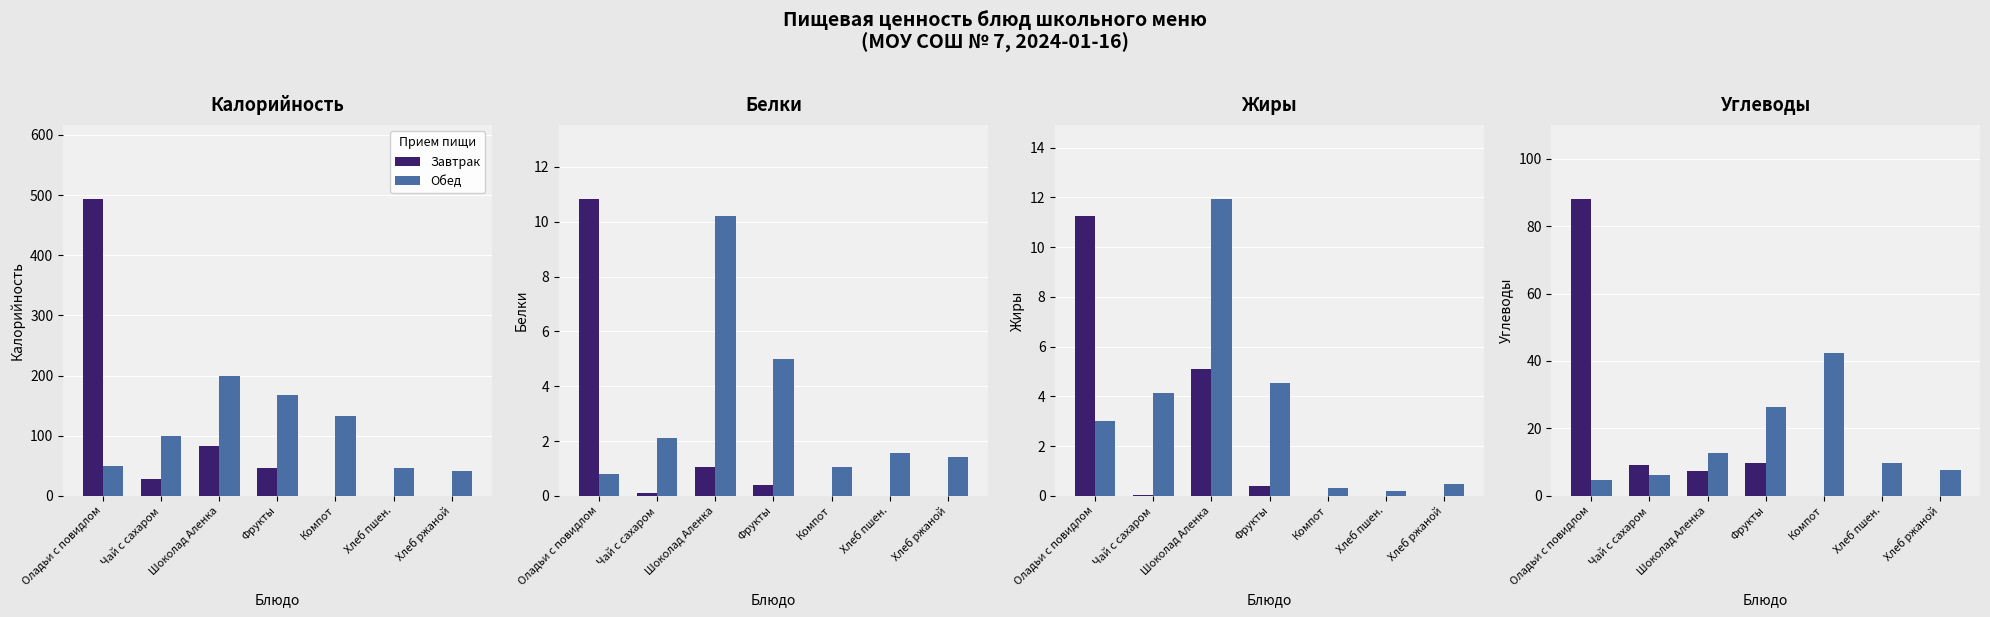

What is the average value of the Завтрак series?

16.3